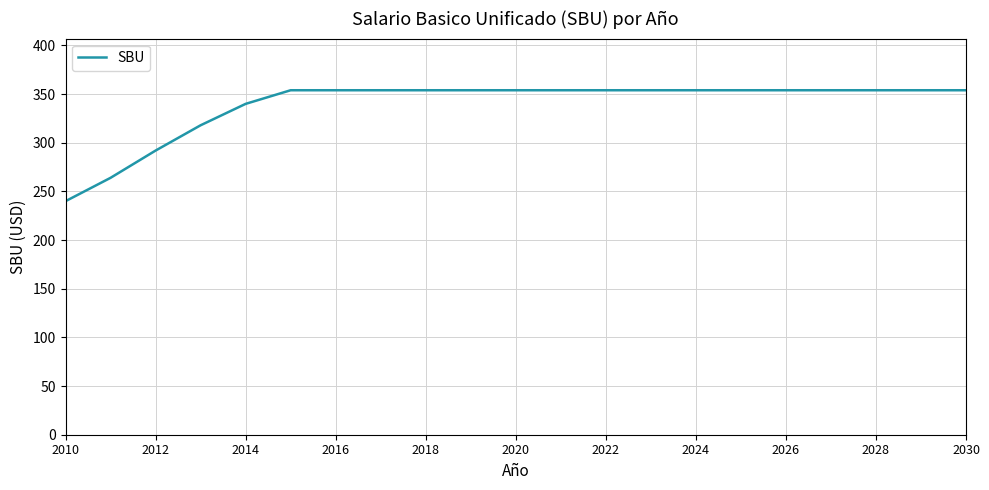

What is the greatest value displayed?

354